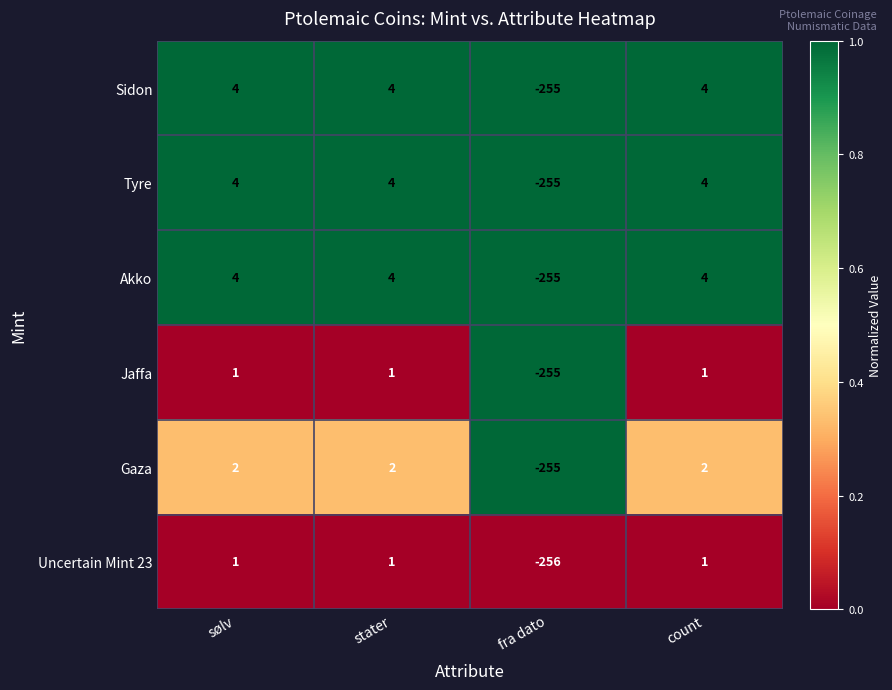

Which label corresponds to the smallest value in the chart?

fra dato